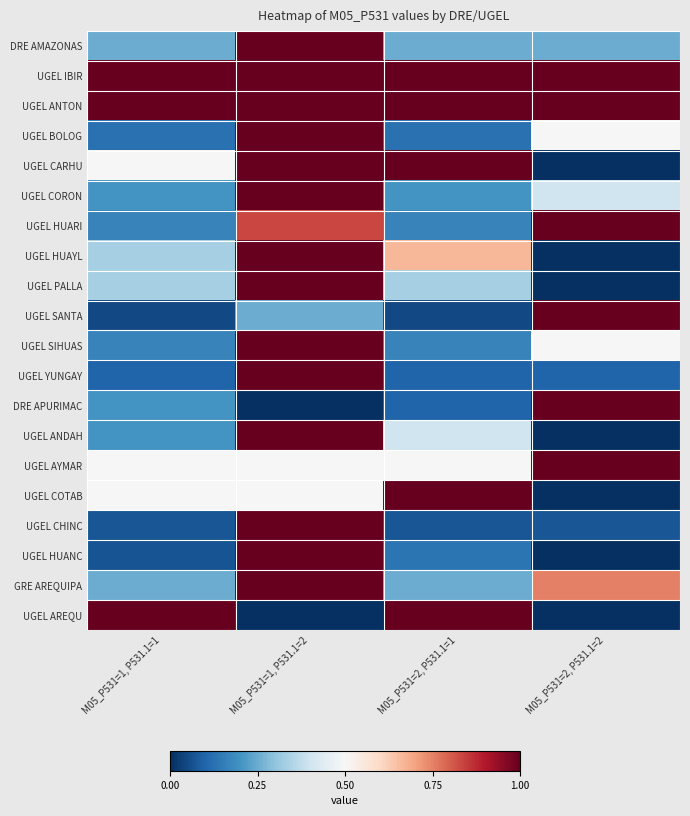

Between M05_P531=1, P531.1=1 and M05_P531=2, P531.1=1, which is larger?

M05_P531=1, P531.1=1